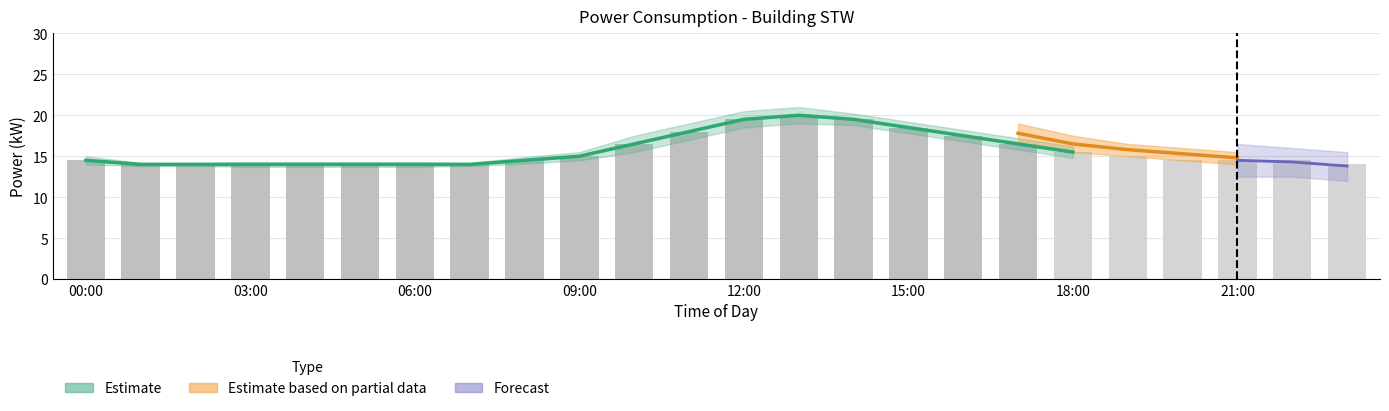

The chart shows a value of 14.0 at 03:00. True or false?

True